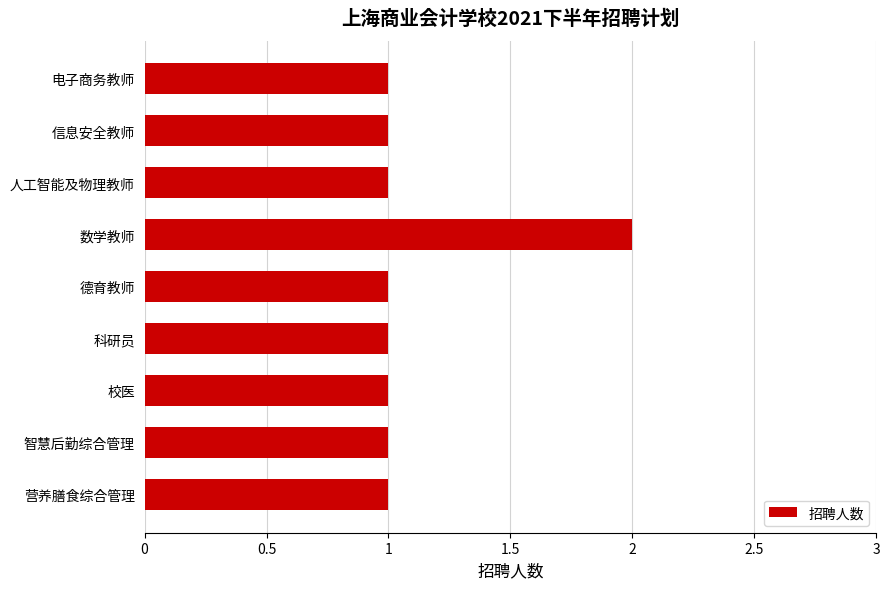

Approximately how many times larger is the value at 德育教师 compared to 科研员?

1.0